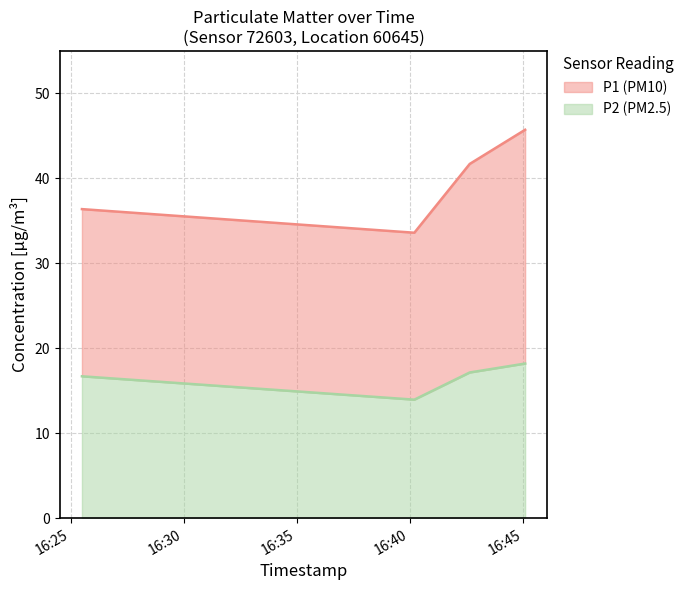

Read the P2 value at 2024-01-30T16:25:30.

16.7